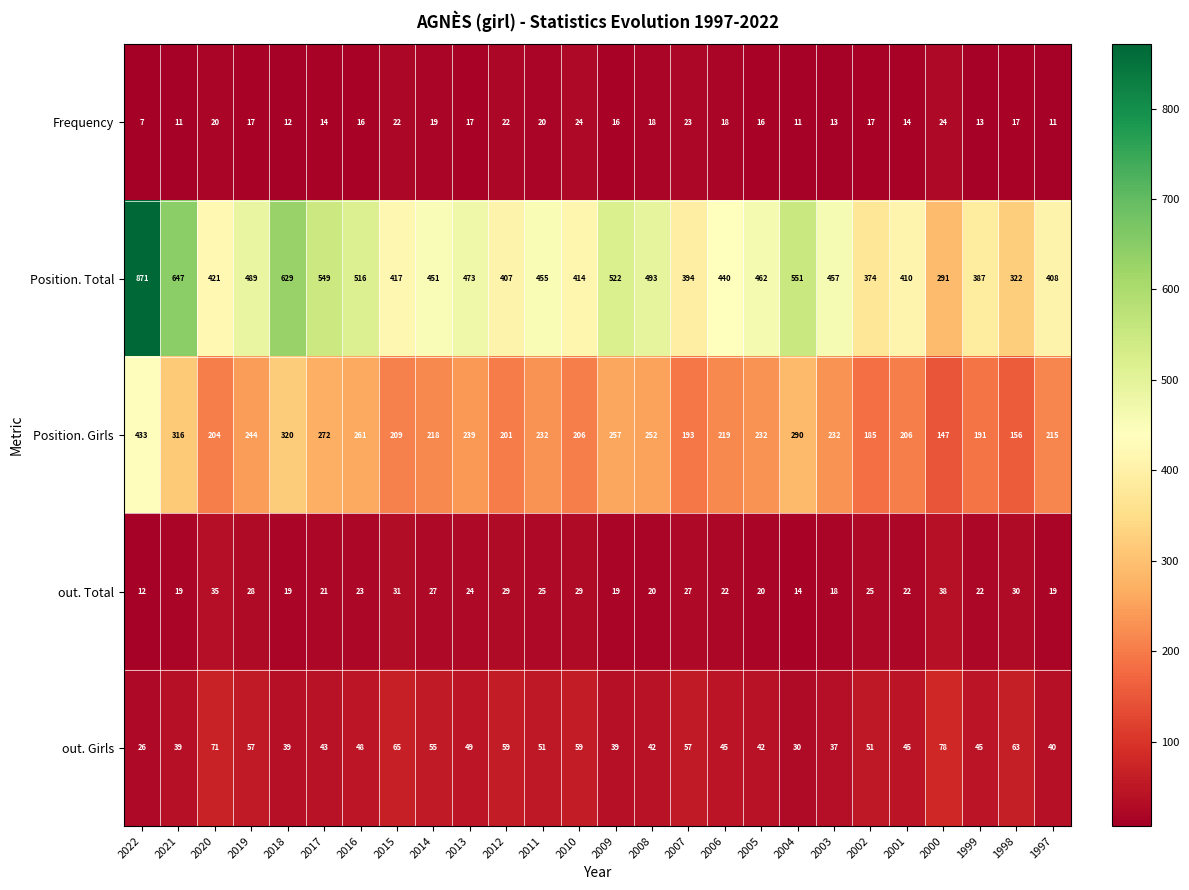

What is the smallest value displayed?

7